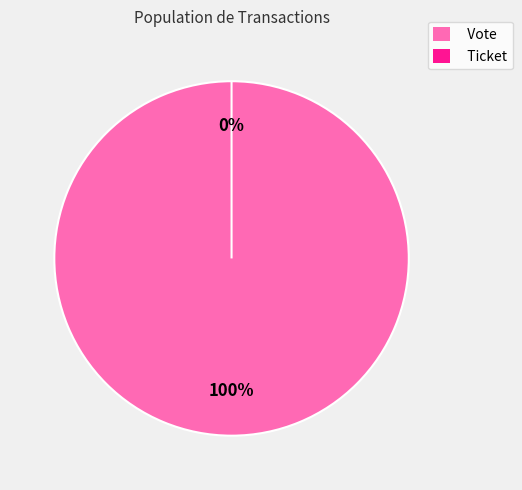

Is Vote the majority of the pie?

Yes